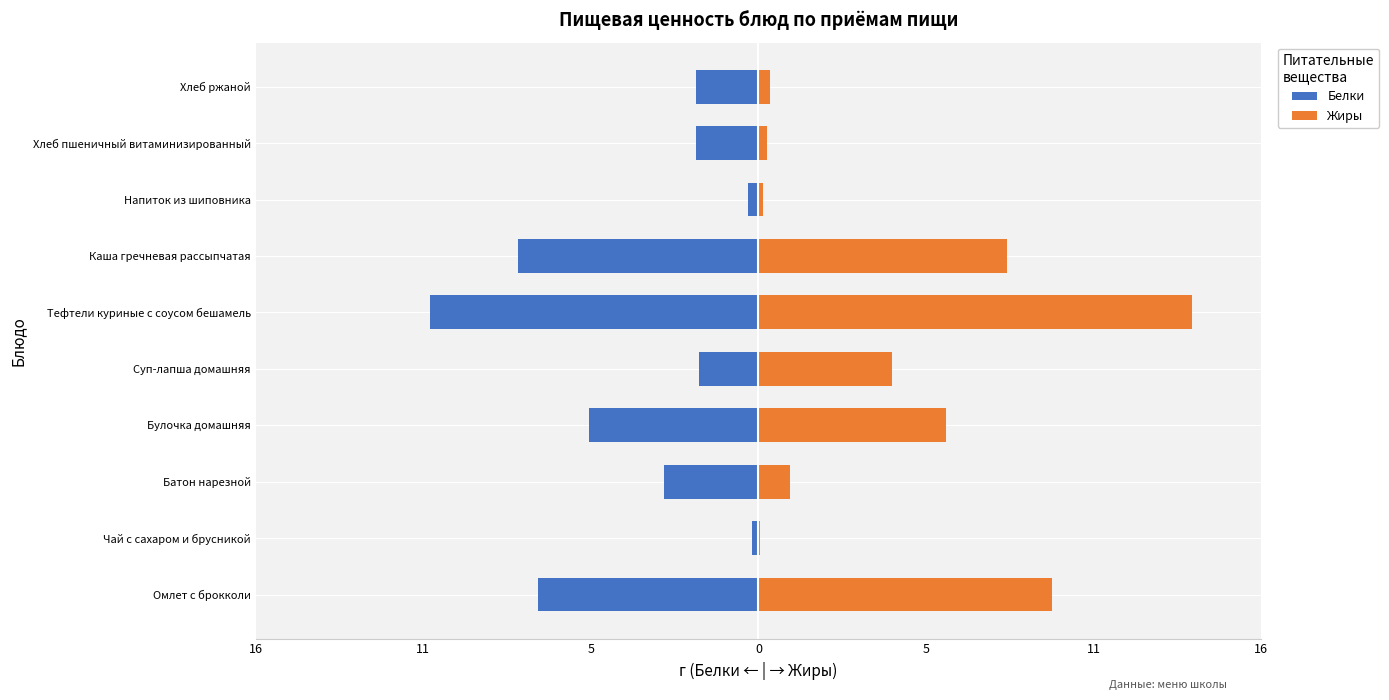

What is the difference between the maximum and minimum values in the Жиры series?

13.7